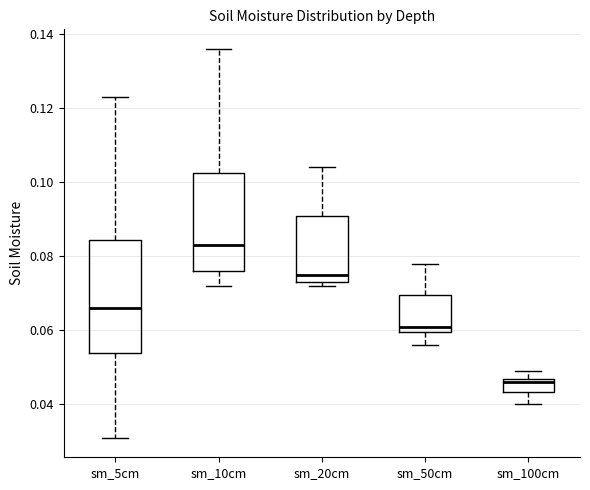

Reading left to right, read every box against the y-axis: the position of its median line, the range the box covers, and the ends of its whiskers. The values are not printed on the chart, so give them approximately, as read against the axis.

sm_5cm: median 0.066, box 0.054 to 0.084, whiskers 0.032 to 0.124
sm_10cm: median 0.084, box 0.076 to 0.102, whiskers 0.072 to 0.136
sm_20cm: median 0.076, box 0.074 to 0.092, whiskers 0.072 to 0.104
sm_50cm: median 0.062, box 0.060 to 0.070, whiskers 0.056 to 0.078
sm_100cm: median 0.046, box 0.044 to 0.048, whiskers 0.040 to 0.050